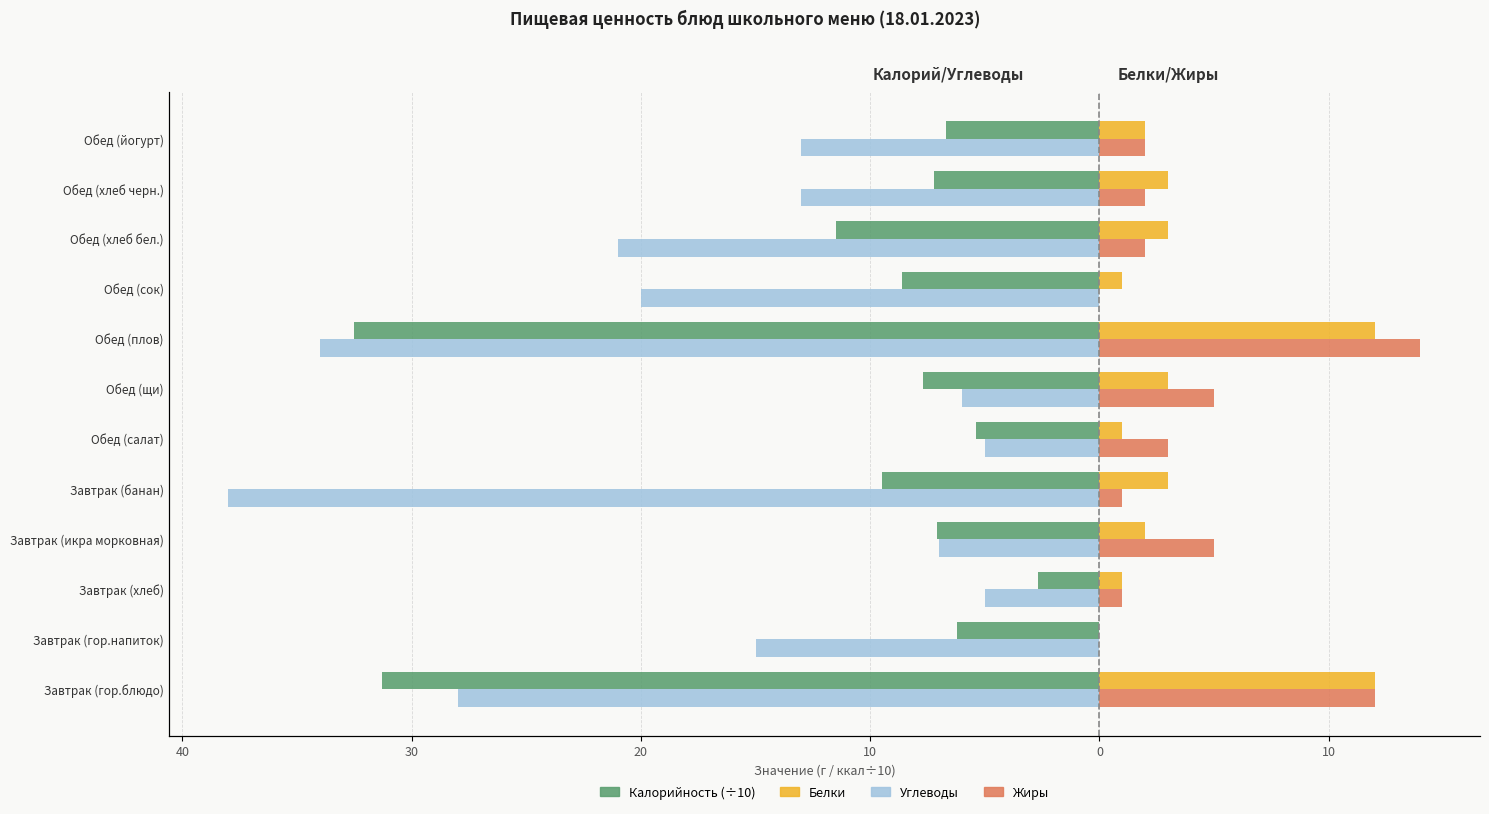

At how many categories does at least one series exceed -27?

12